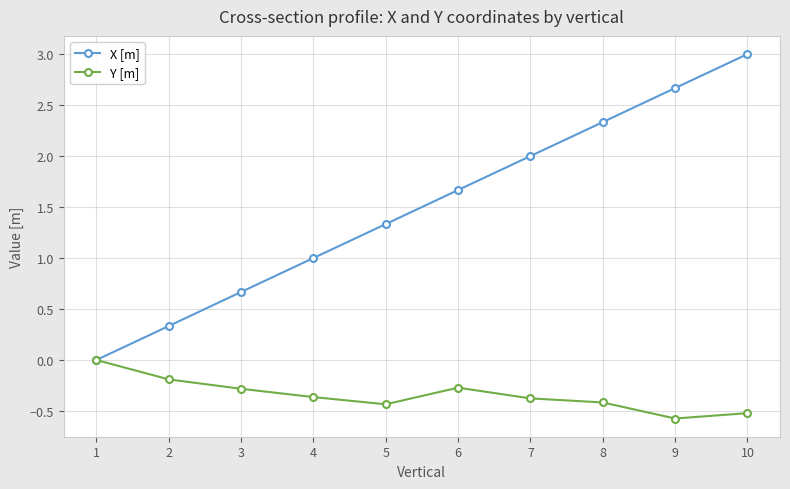

How many values in Y [m] are below zero?

9